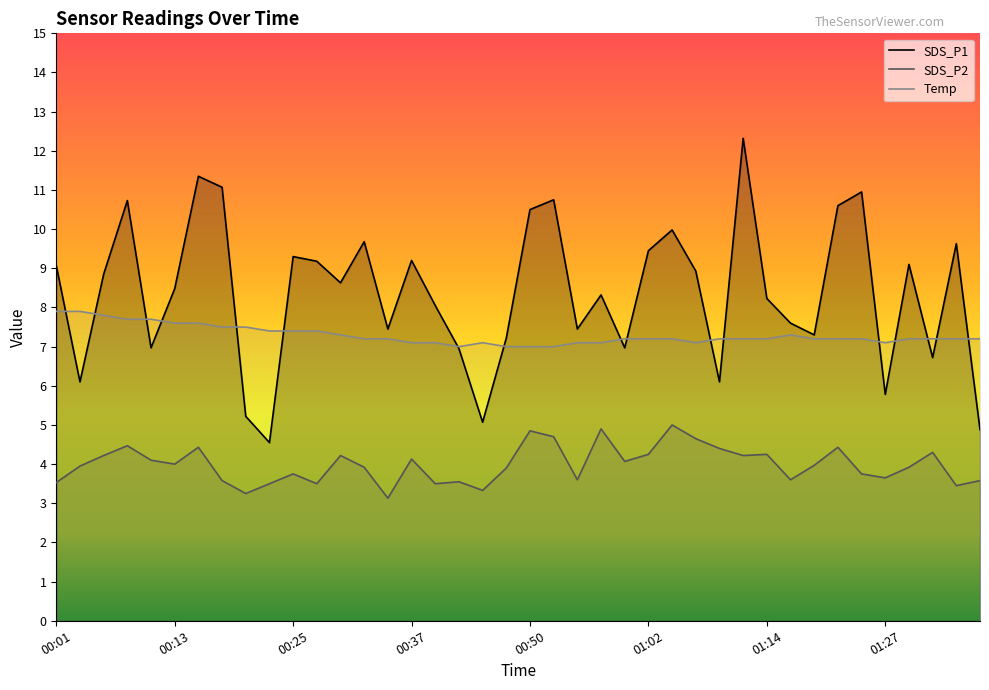

Does the chart display data point markers on the line(s)?

No